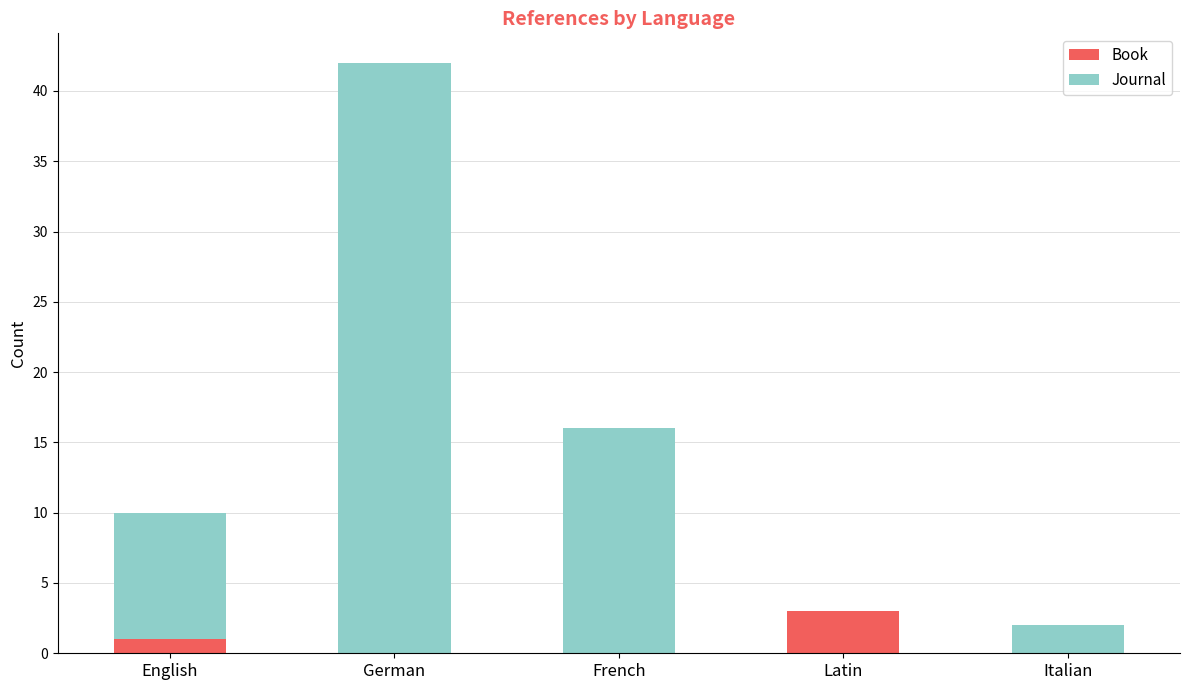

What is the highest value of the Book series?

3